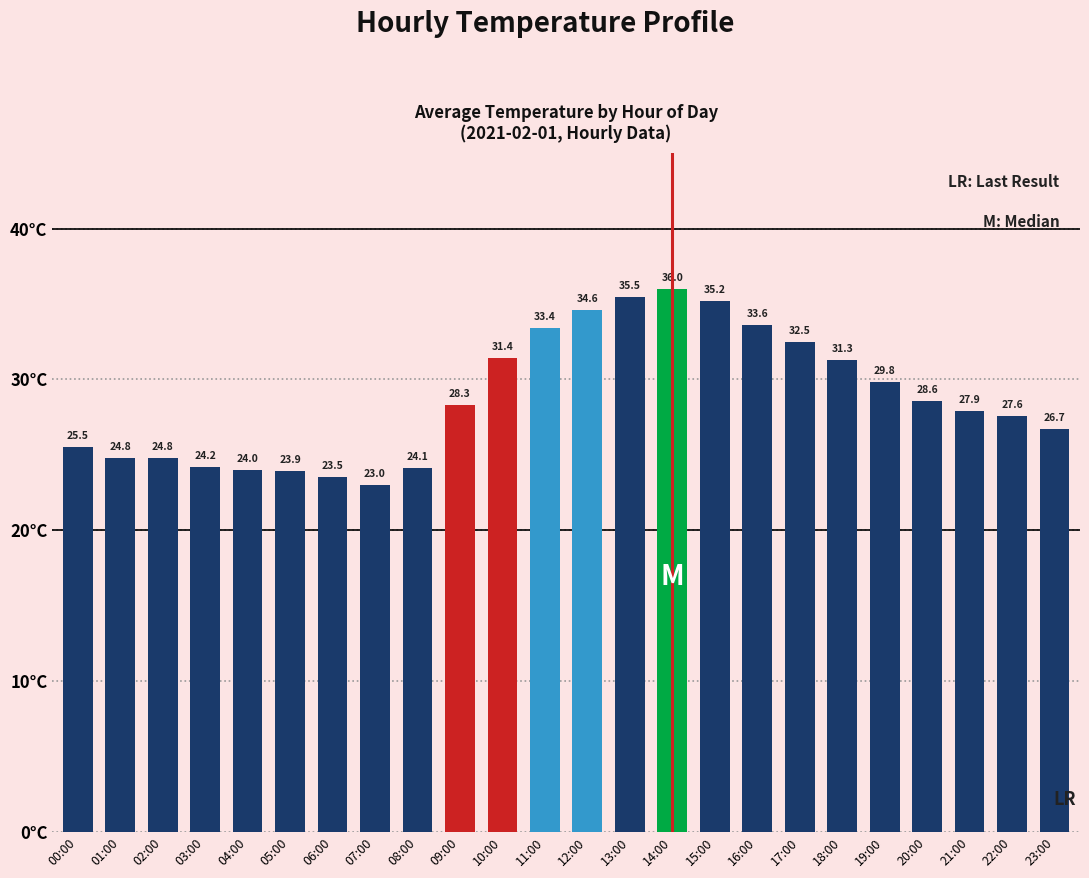

How many bars are there in total?

24